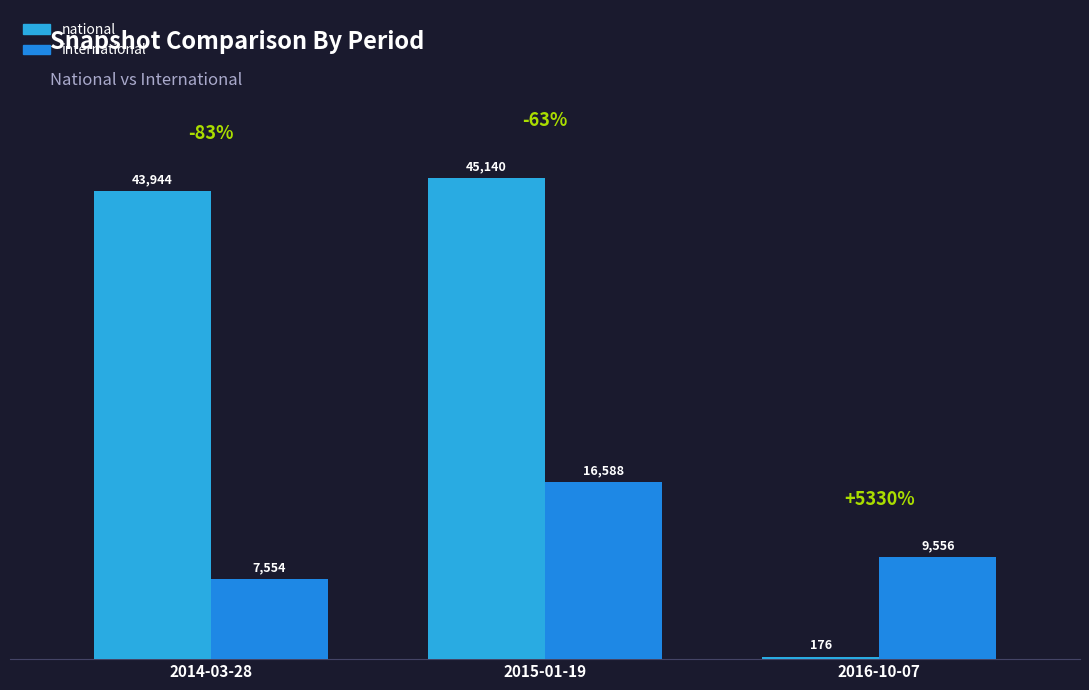

Reading left to right, what are all the values shown in this chart?

national: 2014-03-28=43944	2015-01-19=45140	2016-10-07=176
international: 2014-03-28=7554	2015-01-19=16588	2016-10-07=9556